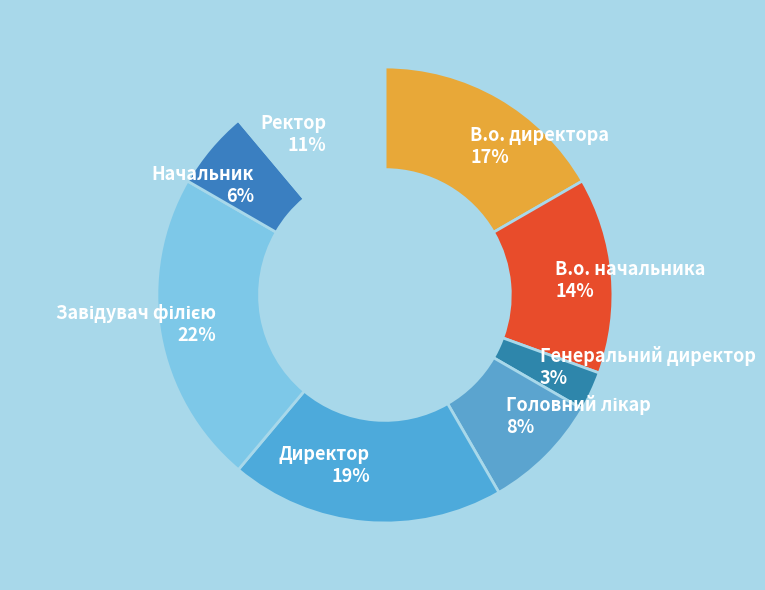

Is there any slice that represents more than half of the pie?

No